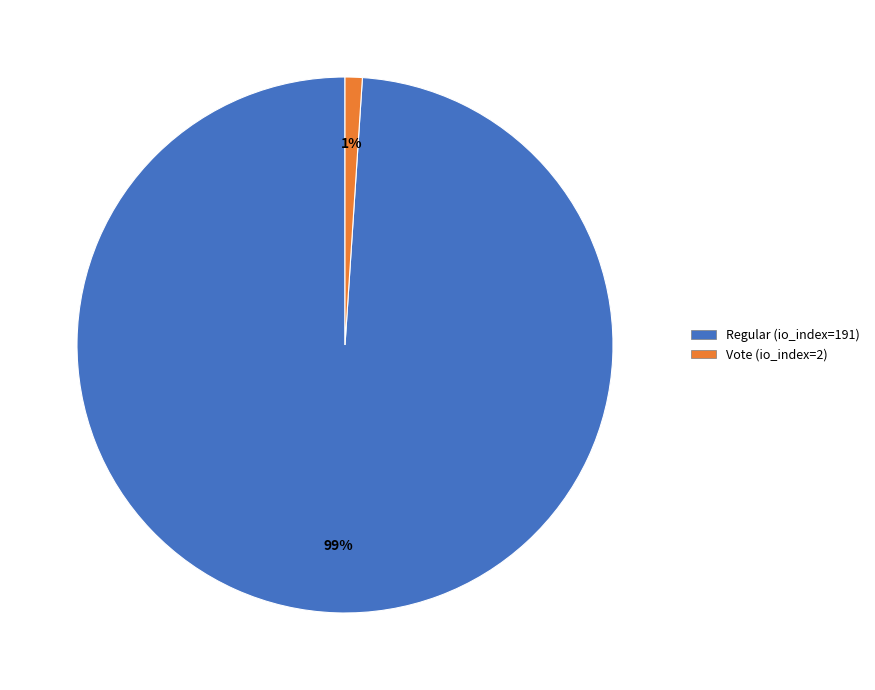

What is the majority slice?

Regular (io_index=191)